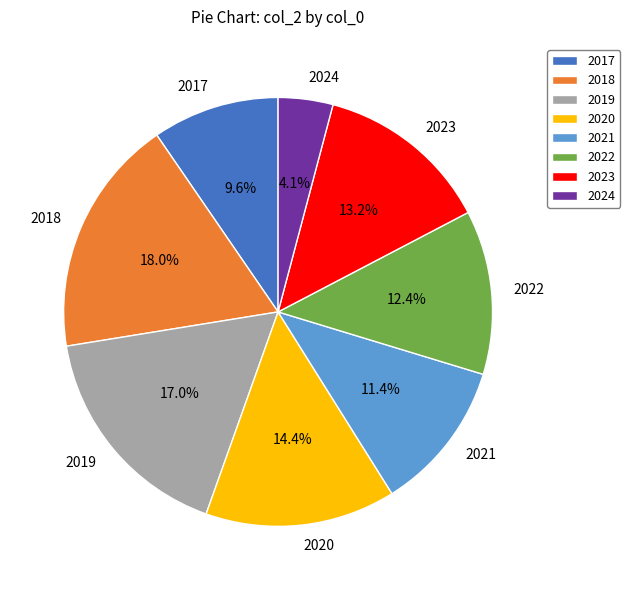

How many slices are in this pie chart?

8